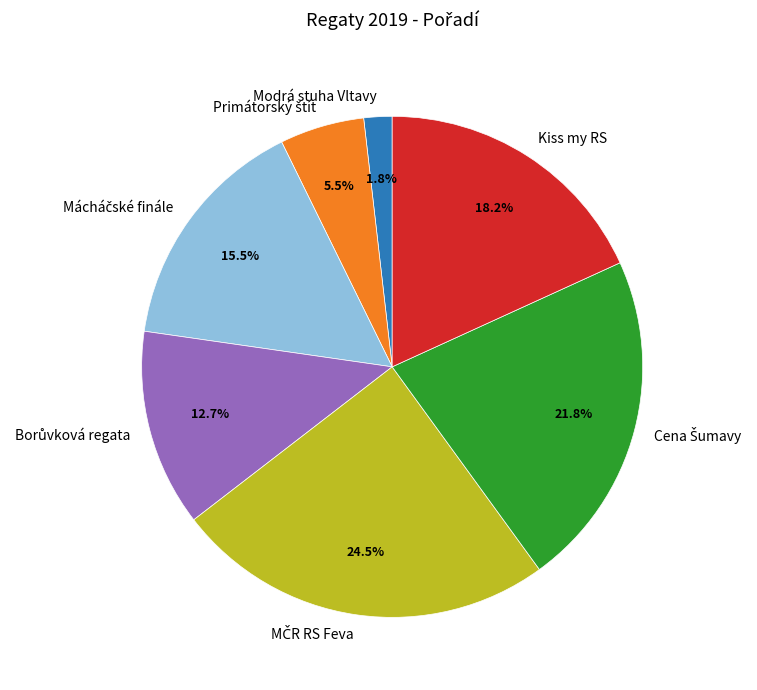

Is there any slice that represents more than half of the pie?

No